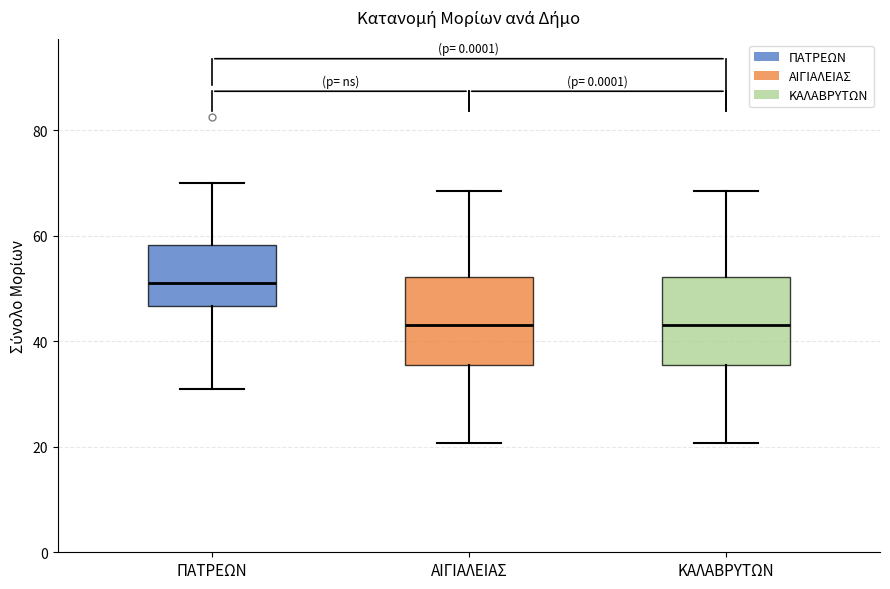

Reading left to right, transcribe this box plot: for each box, give where its median line is, the range the box spans, and where its two whiskers end, as read against the y-axis. The values are not printed on the chart, so give them approximately, as read against the axis.

ΠΑΤΡΕΩΝ: median 52, box 46 to 58, whiskers 32 to 70
ΑΙΓΙΑΛΕΙΑΣ: median 44, box 36 to 52, whiskers 20 to 68
ΚΑΛΑΒΡΥΤΩΝ: median 44, box 36 to 52, whiskers 20 to 68